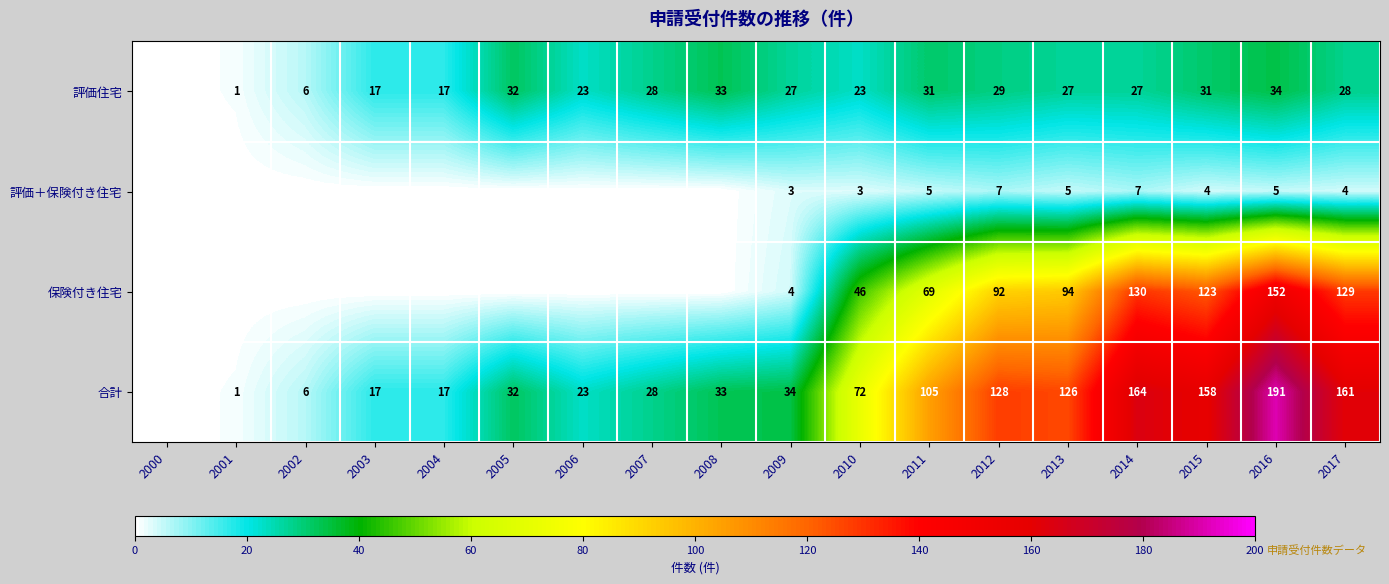

The 保険付き住宅 series shows 94 at 2013. True or false?

True